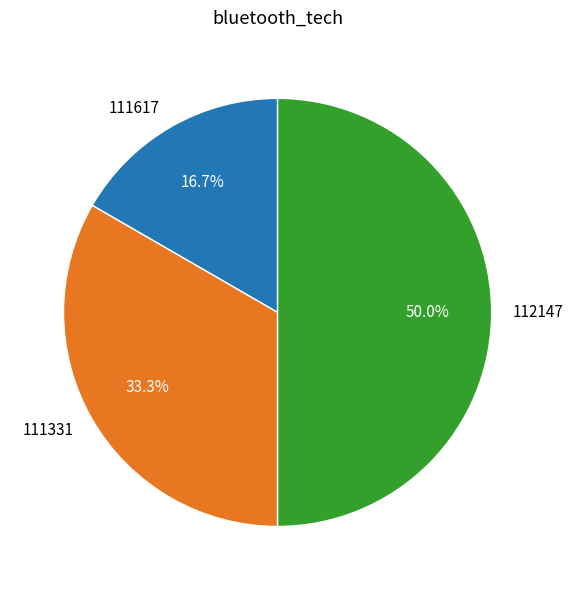

How many slices are in this pie chart?

3